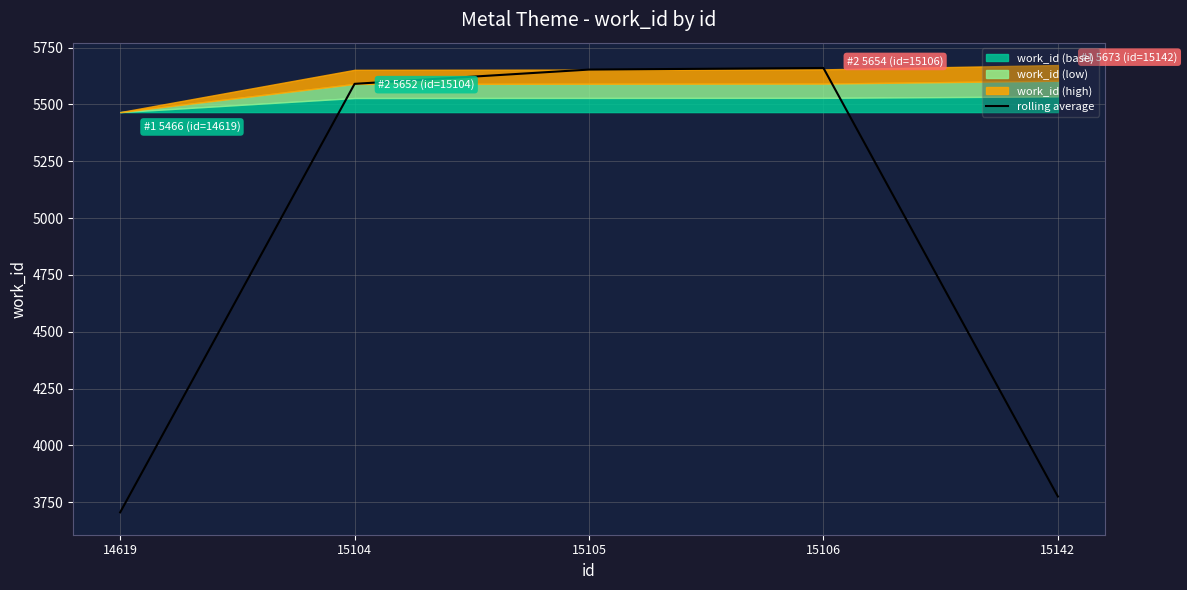

Reading left to right, extract all data points from this chart.

14619=3706.0	15104=5590.3	15105=5653.0	15106=5660.0	15142=3775.7